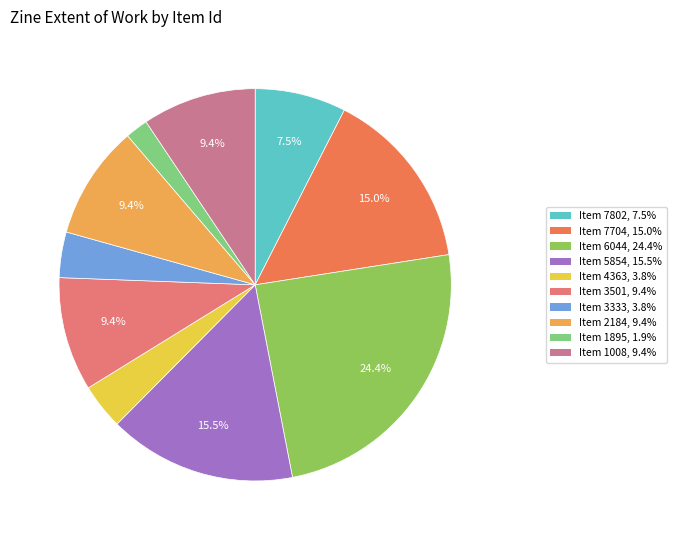

Does any single category account for the majority?

No